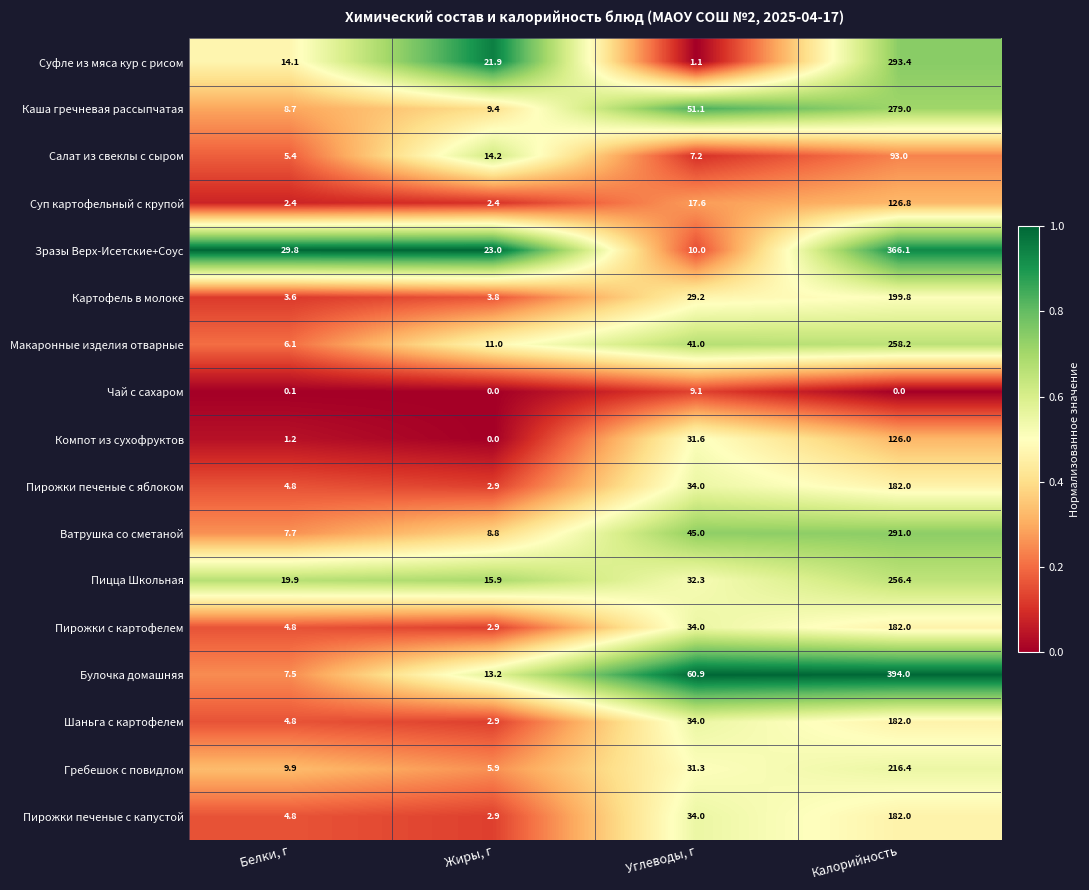

What is the greatest value displayed?

394.0